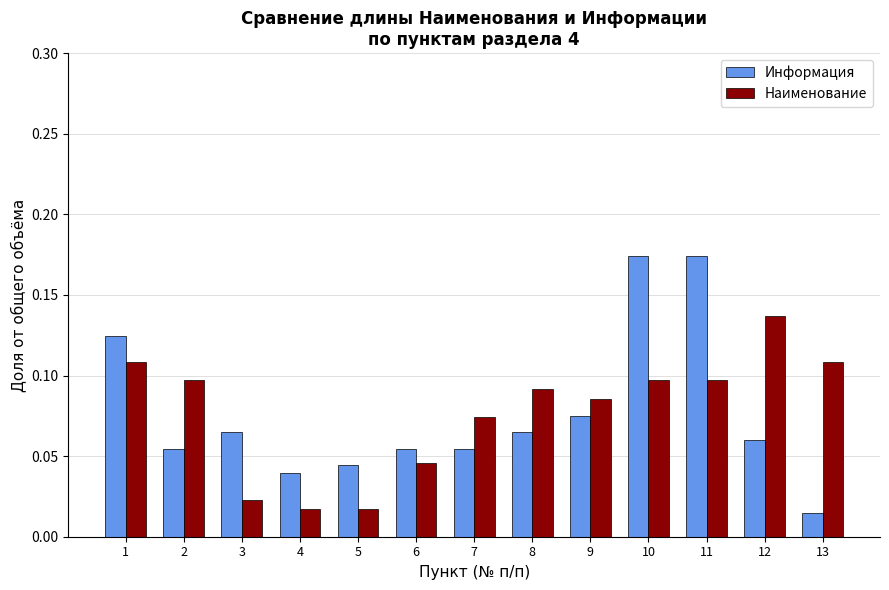

The Информация series shows 0.3 at 11. True or false?

False